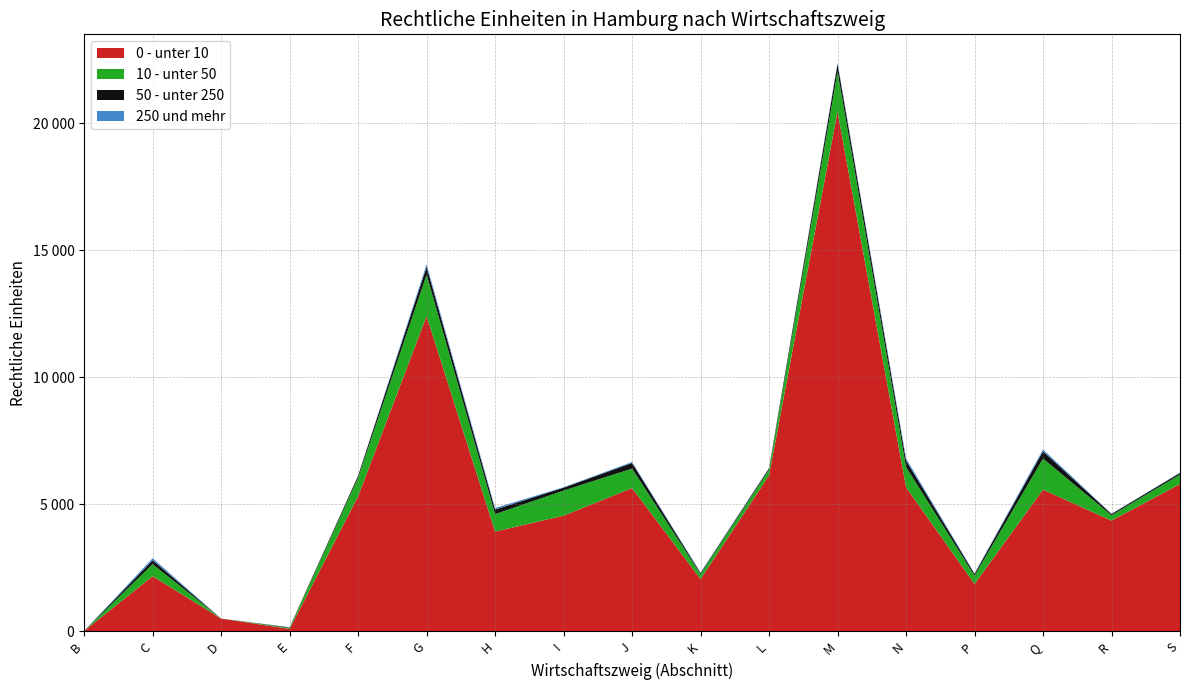

Reading left to right, what are all the values shown in this chart?

0 - unter 10: B=11	C=2165	D=495	E=88	F=5312	G=12409	H=3922	I=4547	J=5635	K=2052	L=6136	M=20464	N=5668	P=1859	Q=5573	R=4353	S=5794
10 - unter 50: B=0	C=473	D=0	E=39	F=729	G=1629	H=686	I=989	J=766	K=191	L=226	M=1564	N=797	P=325	Q=1221	R=209	S=372
50 - unter 250: B=0	C=157	D=0	E=21	F=80	G=311	H=180	I=114	J=224	K=42	L=54	M=307	N=257	P=71	Q=291	R=51	S=64
250 und mehr: B=0	C=77	D=0	E=6	F=4	G=98	H=60	I=18	J=36	K=27	L=6	M=48	N=81	P=21	Q=71	R=11	S=15